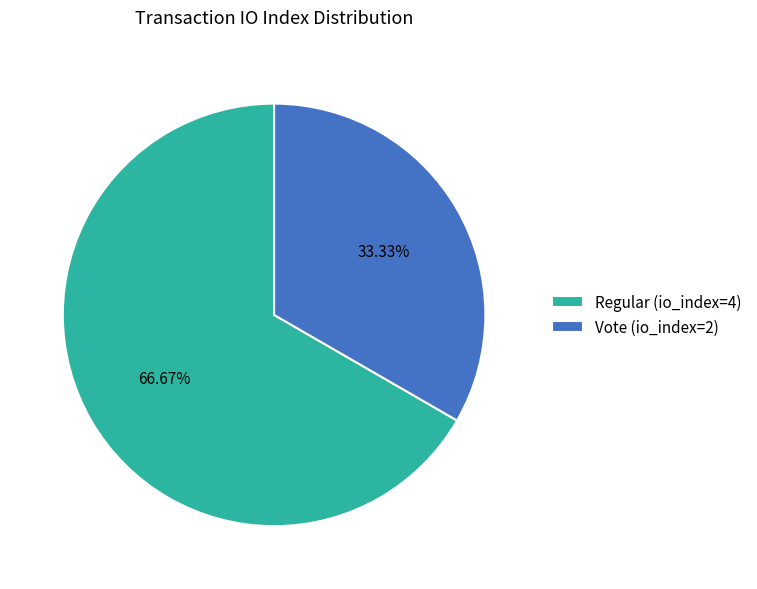

Count the number of slices in the pie.

2